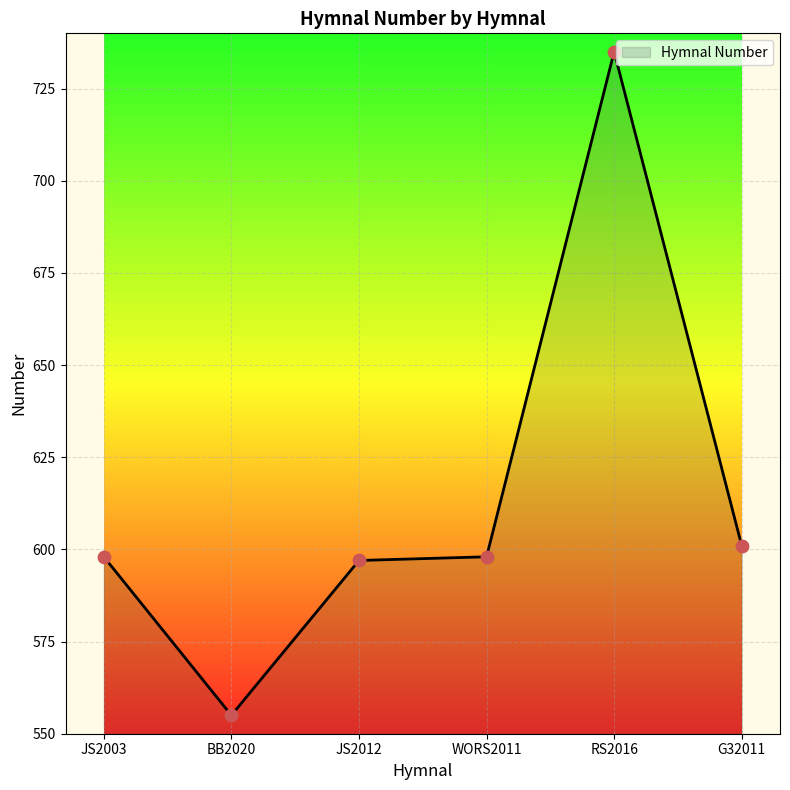

What is the ratio of the value at BB2020 to the value at RS2016?

0.8